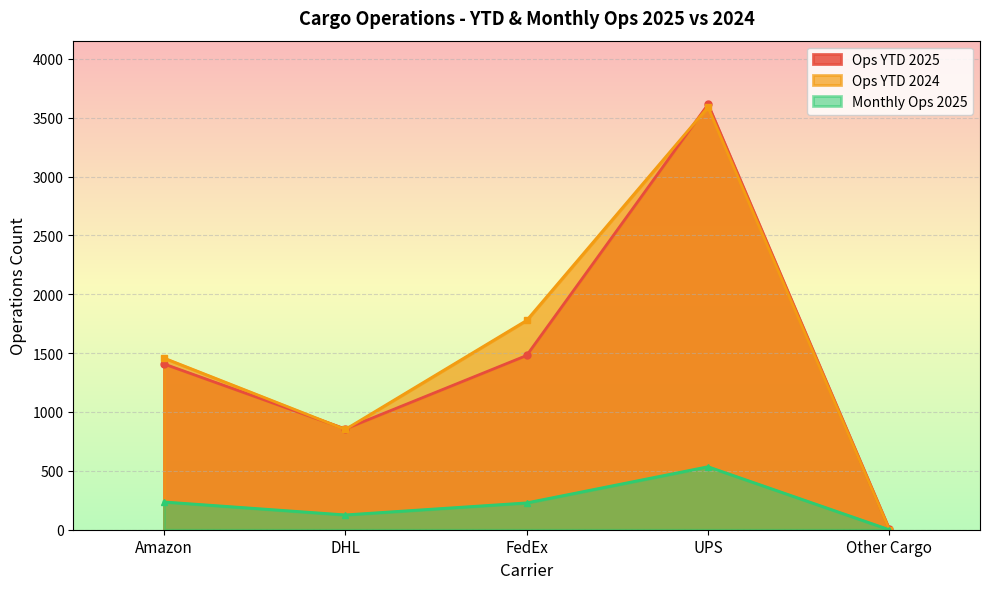

How many interior local peaks does the Ops YTD 2024 series have?

1